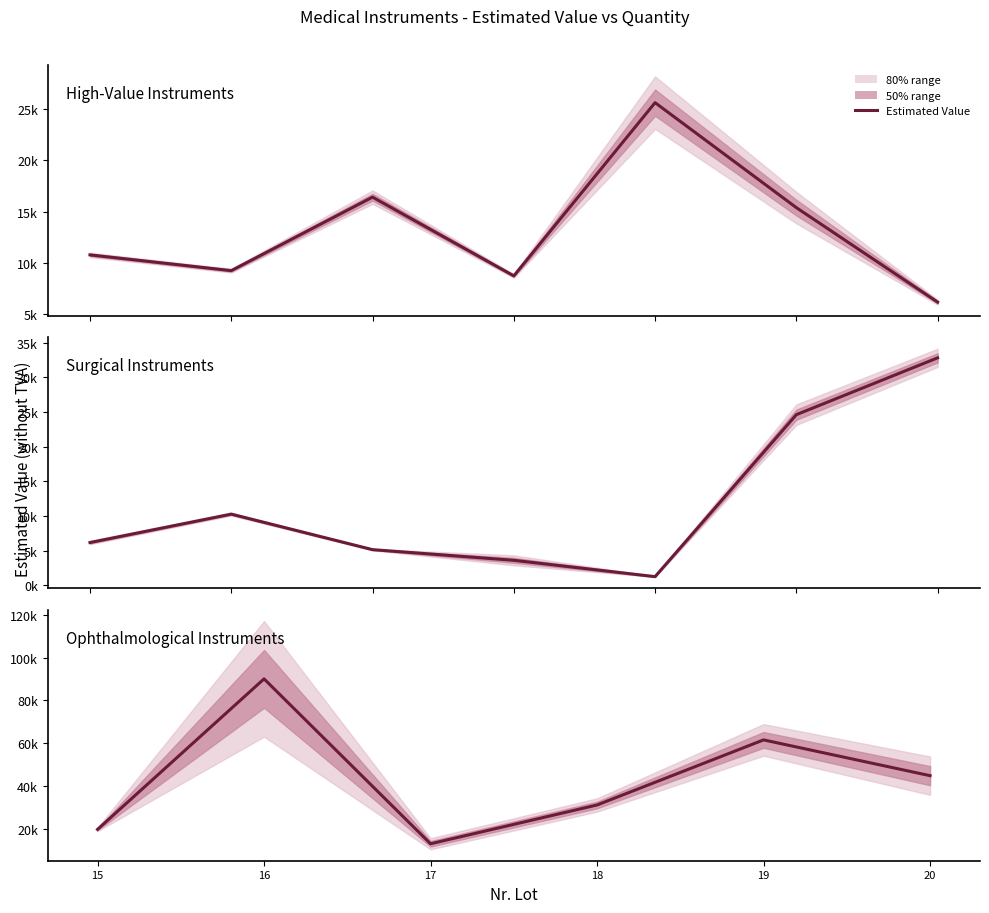

How many values exceed 44815?

3